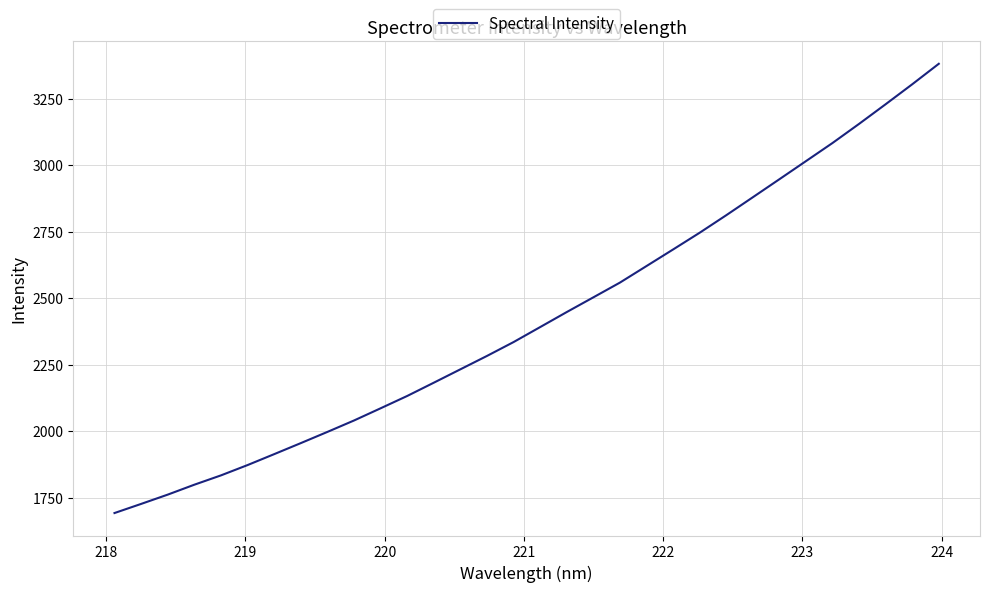

What is the maximum value shown in the chart?

3381.4